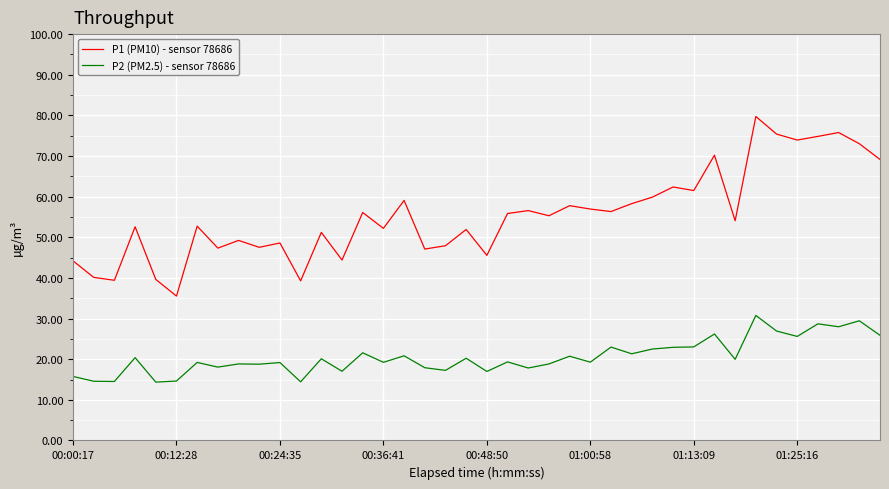

What is the difference between the maximum and minimum values in the P1 (PM10) - sensor 78686 series?

44.2